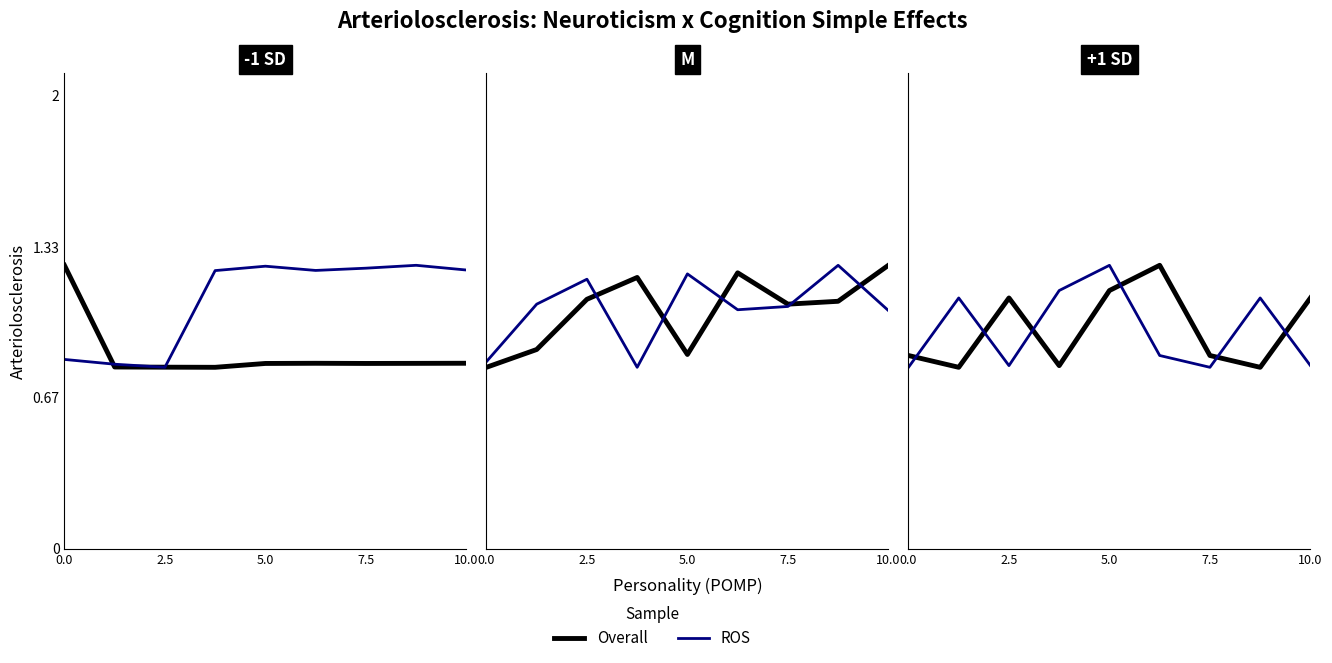

True or false: Overall and ROS cross at least once.

True